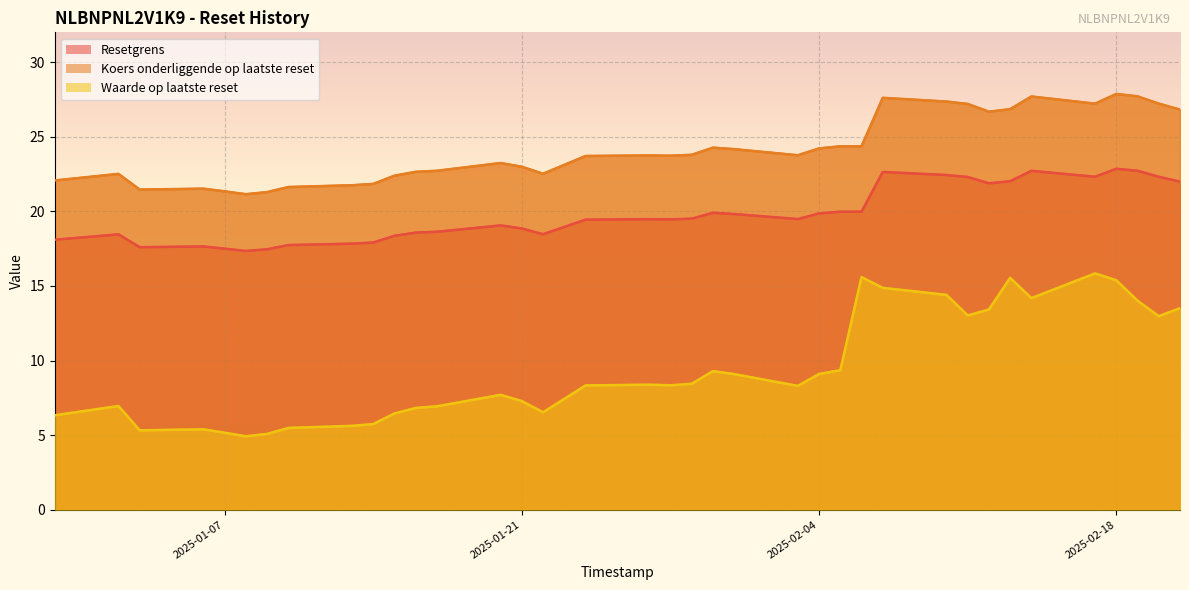

At which label is Waarde op laatste reset closest to 10?

2025-02-05